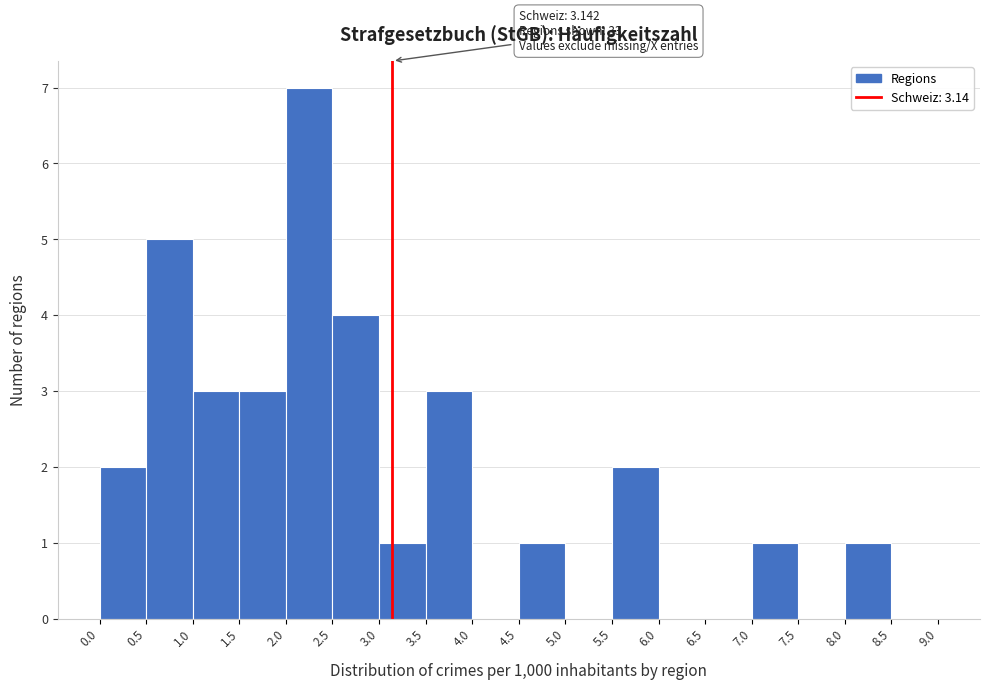

Which range on the x-axis has the tallest bar?

2.0 to 2.5